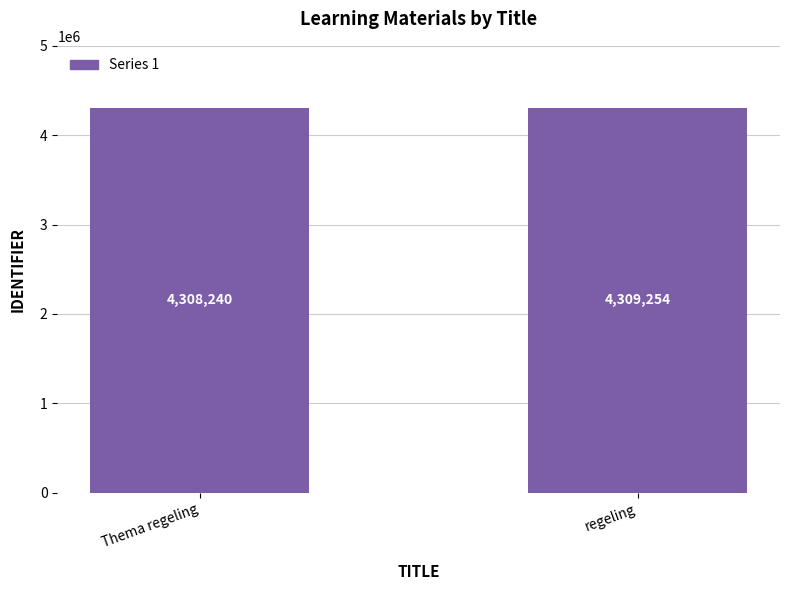

Rank the categories by value from lowest to highest.

Thema regeling, regeling